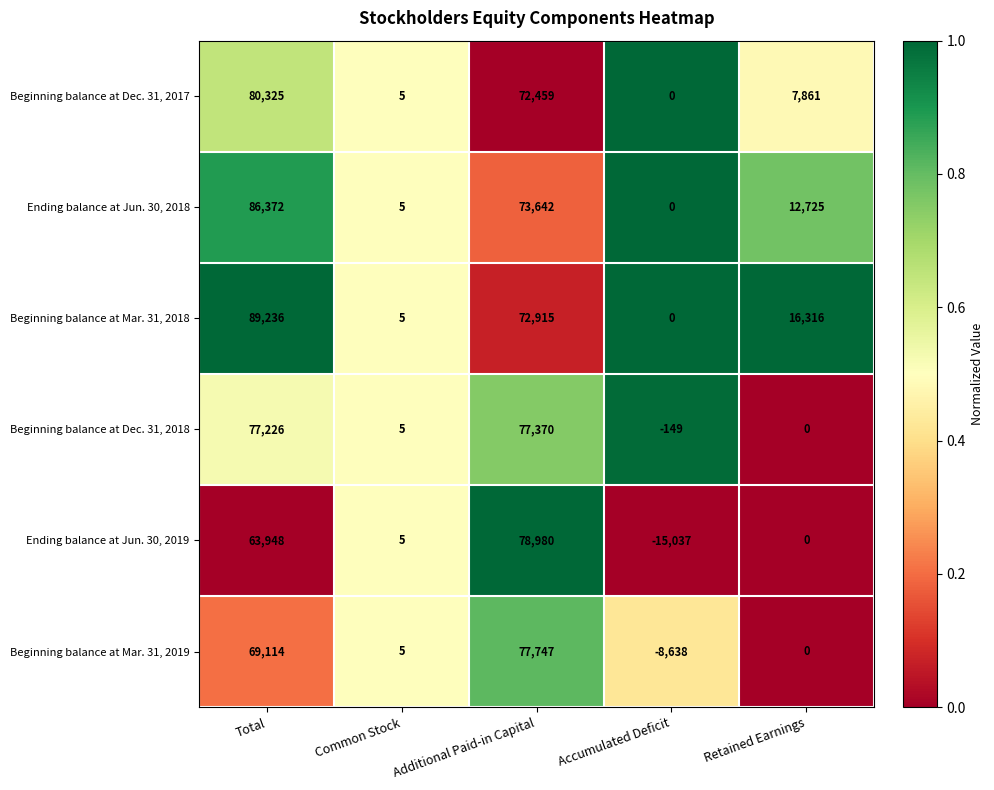

At Additional Paid-in Capital, list the series in order from largest to smallest.

Ending balance at Jun. 30, 2019, Beginning balance at Mar. 31, 2019, Beginning balance at Dec. 31, 2018, Ending balance at Jun. 30, 2018, Beginning balance at Mar. 31, 2018, Beginning balance at Dec. 31, 2017